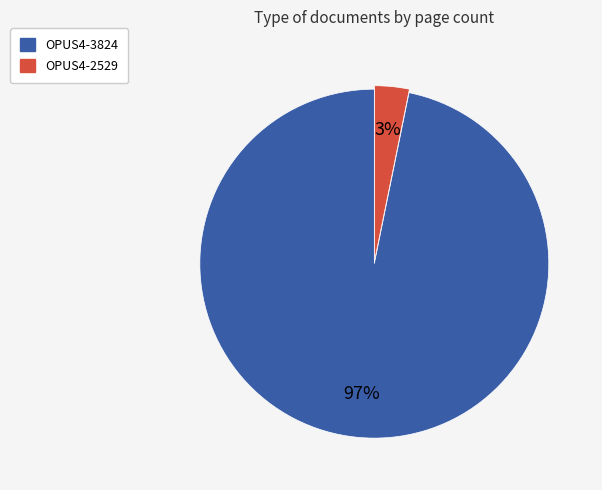

Rank the categories by value from highest to lowest.

OPUS4-3824, OPUS4-2529